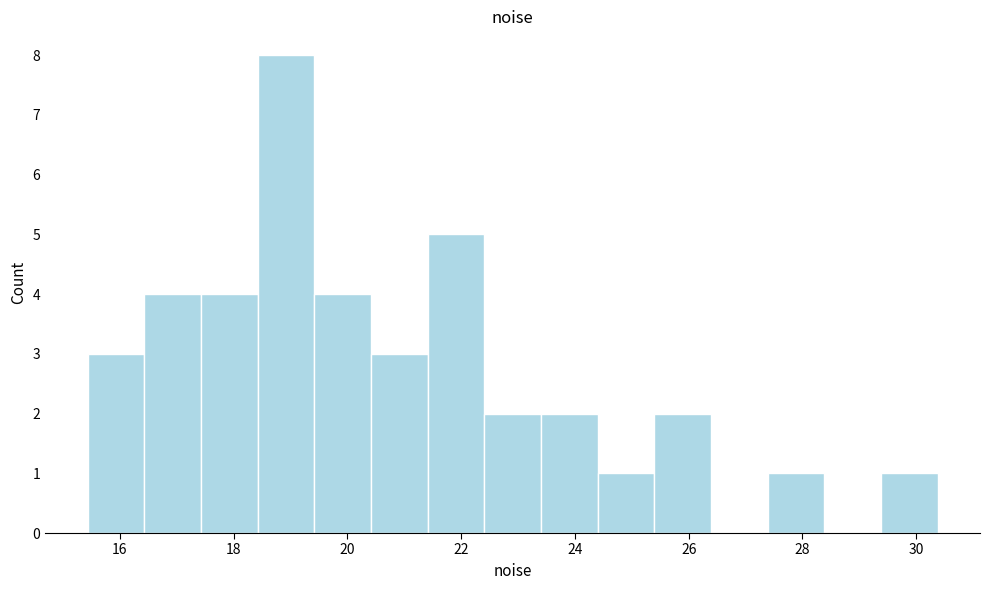

Reading left to right, transcribe this chart: for each bar, give the range it covers on the x-axis and its height. Neither the bar edges nor the heights are printed on the chart, so give them approximately, as read against the axes.

15.4 to 16.4: 3
16.4 to 17.4: 4
17.4 to 18.4: 4
18.4 to 19.4: 8
19.4 to 20.4: 4
20.4 to 21.4: 3
21.4 to 22.4: 5
22.4 to 23.4: 2
23.4 to 24.4: 2
24.4 to 25.4: 1
25.4 to 26.4: 2
26.4 to 27.4: 0
27.4 to 28.4: 1
28.4 to 29.4: 0
29.4 to 30.4: 1